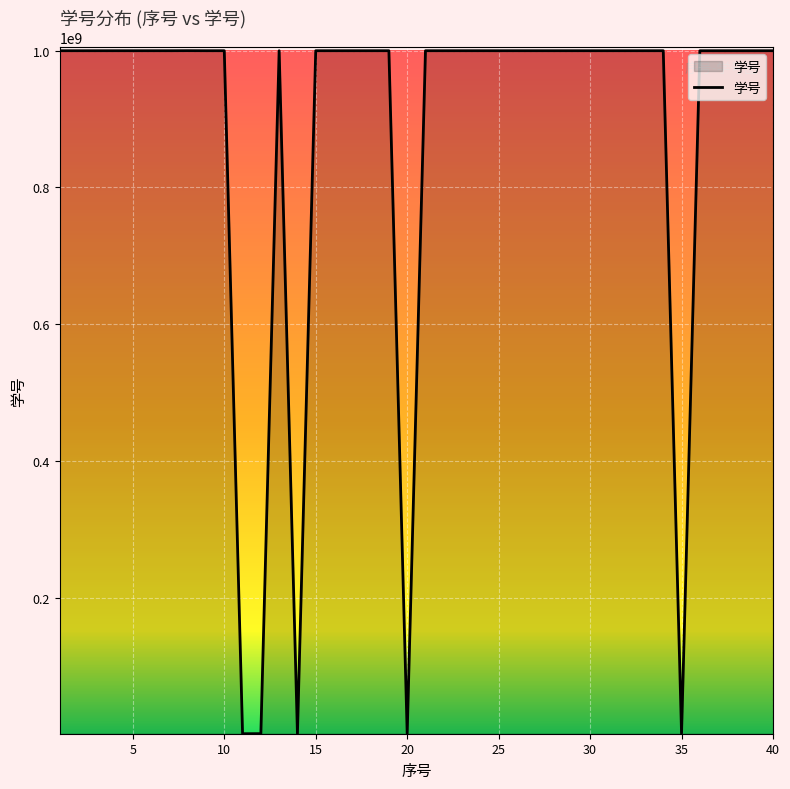

What is the difference between the maximum and minimum values?

999363290